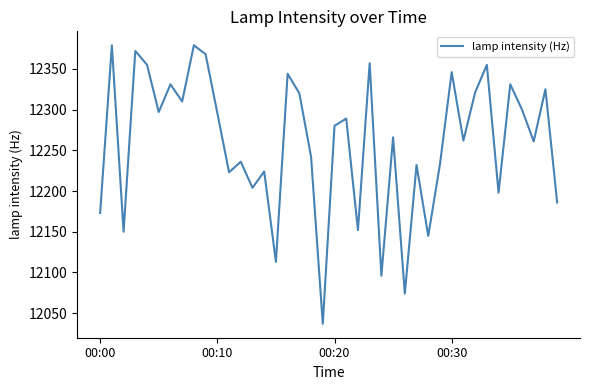

What is the minimum value shown in the chart?

12037